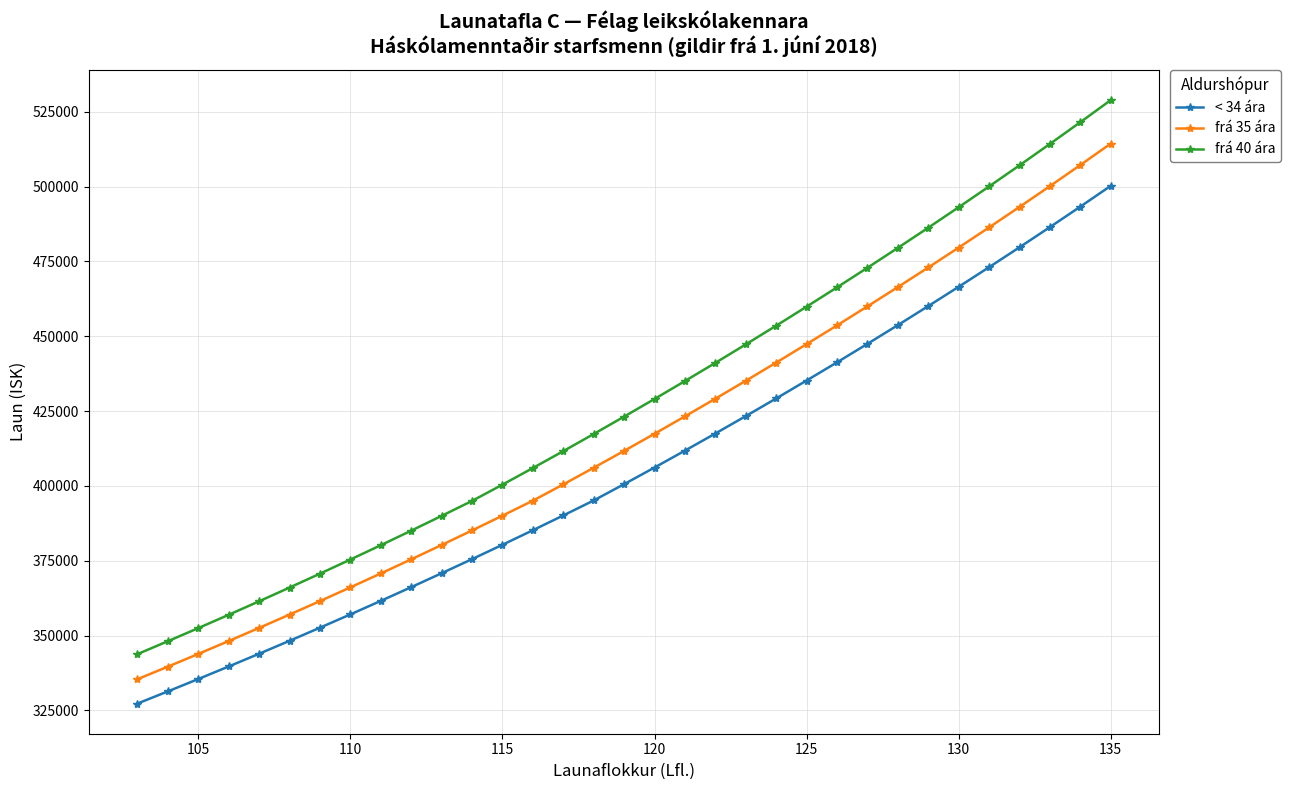

How many data points in frá 35 ára are less than 411697?

16